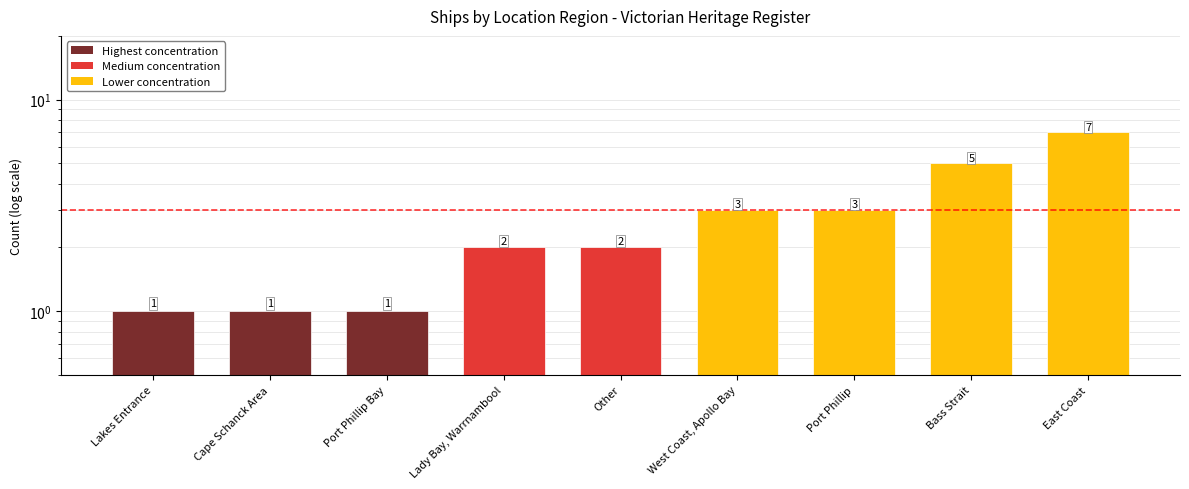

Where is the data nearest to the value 4?

West Coast, Apollo Bay